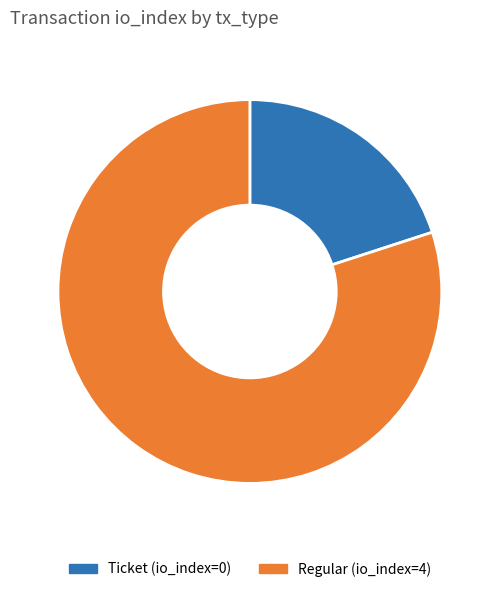

Approximately how many times larger is the value at Regular compared to Ticket?

4.0